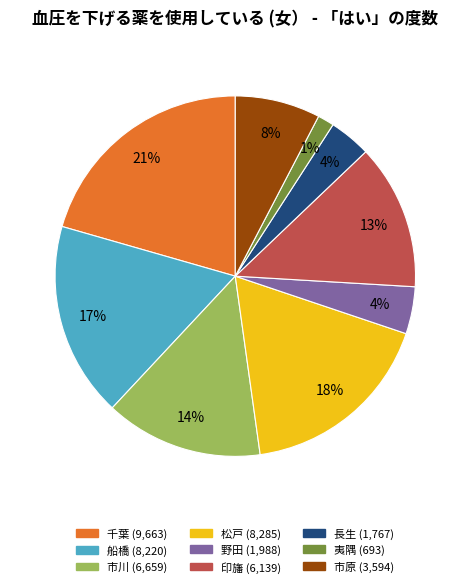

What is the largest slice in the pie chart?

千葉